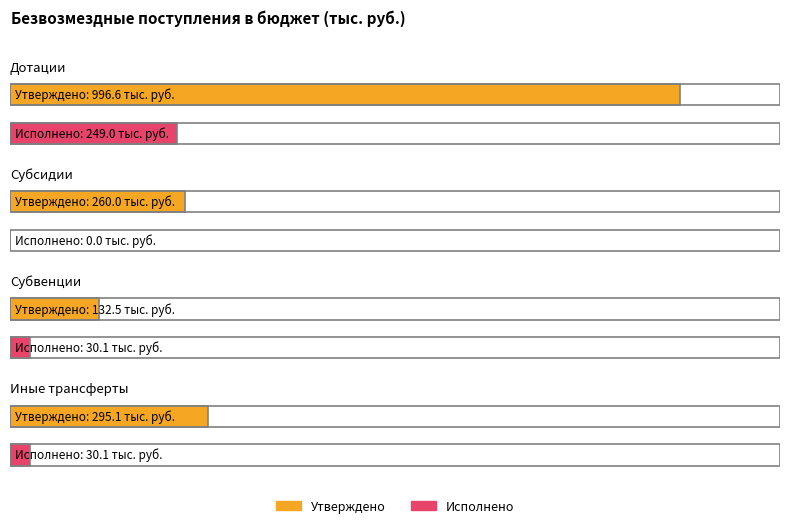

Are the bars grouped side by side (vs. stacked)?

Yes